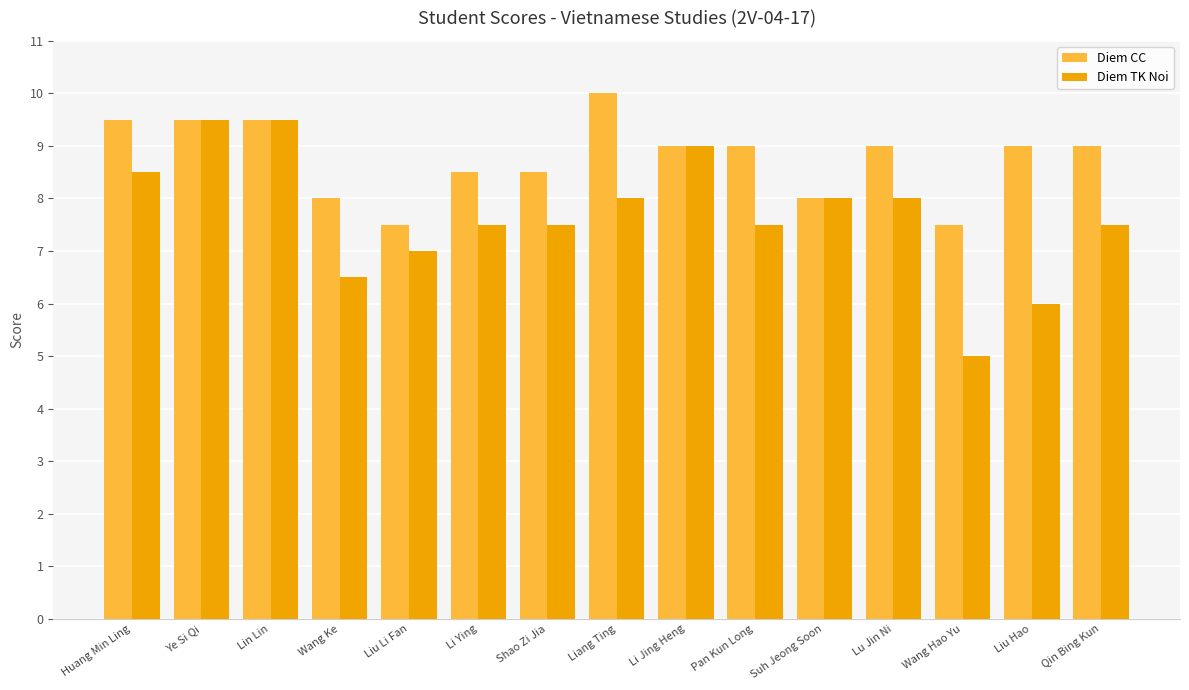

Reading left to right, what are all the values shown in this chart?

Diem CC: 9.5	9.5	9.5	8.0	7.5	8.5	8.5	10.0	9.0	9.0	8.0	9.0	7.5	9.0	9.0
Diem TK Noi: 8.5	9.5	9.5	6.5	7.0	7.5	7.5	8.0	9.0	7.5	8.0	8.0	5.0	6.0	7.5